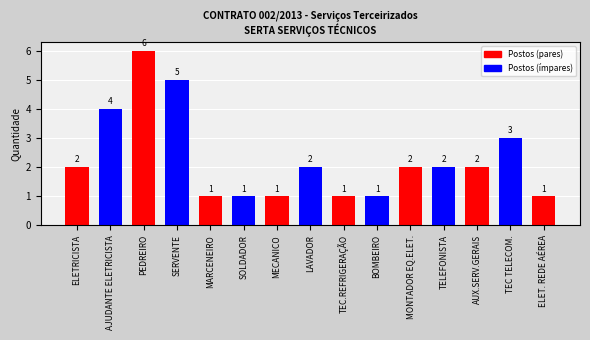

At which label is the value closest to 3?

TEC TELECOM.